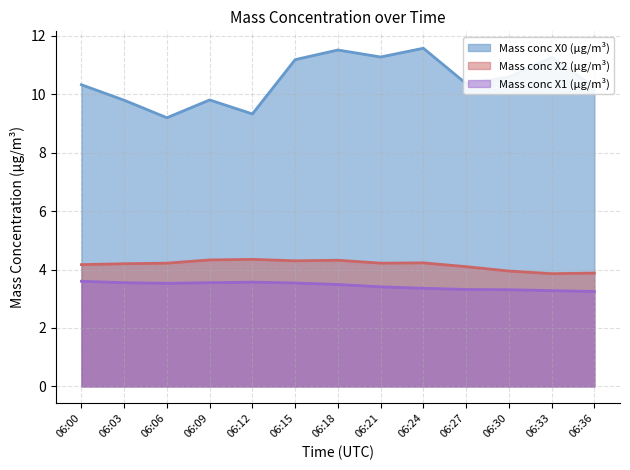

What is the sum of the Mass conc X1 (μg/m³) values at 06:00 and 06:12?

7.2